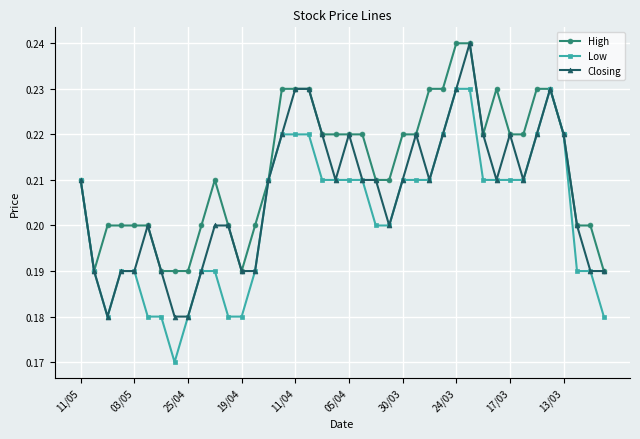

Which series has the largest total across all categories?

High